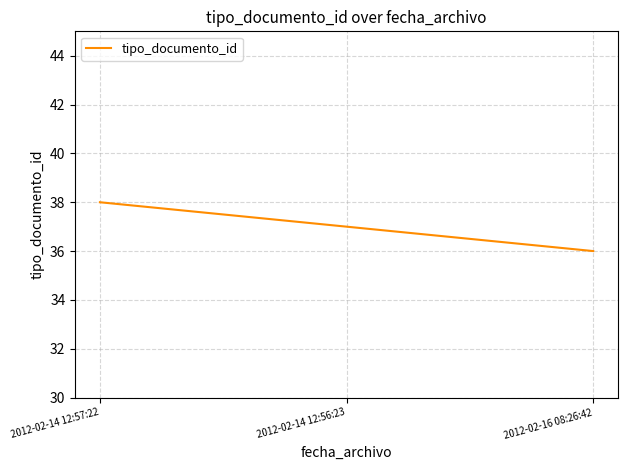

Rank the categories by value from highest to lowest.

2012-02-14 12:57:22, 2012-02-14 12:56:23, 2012-02-16 08:26:42